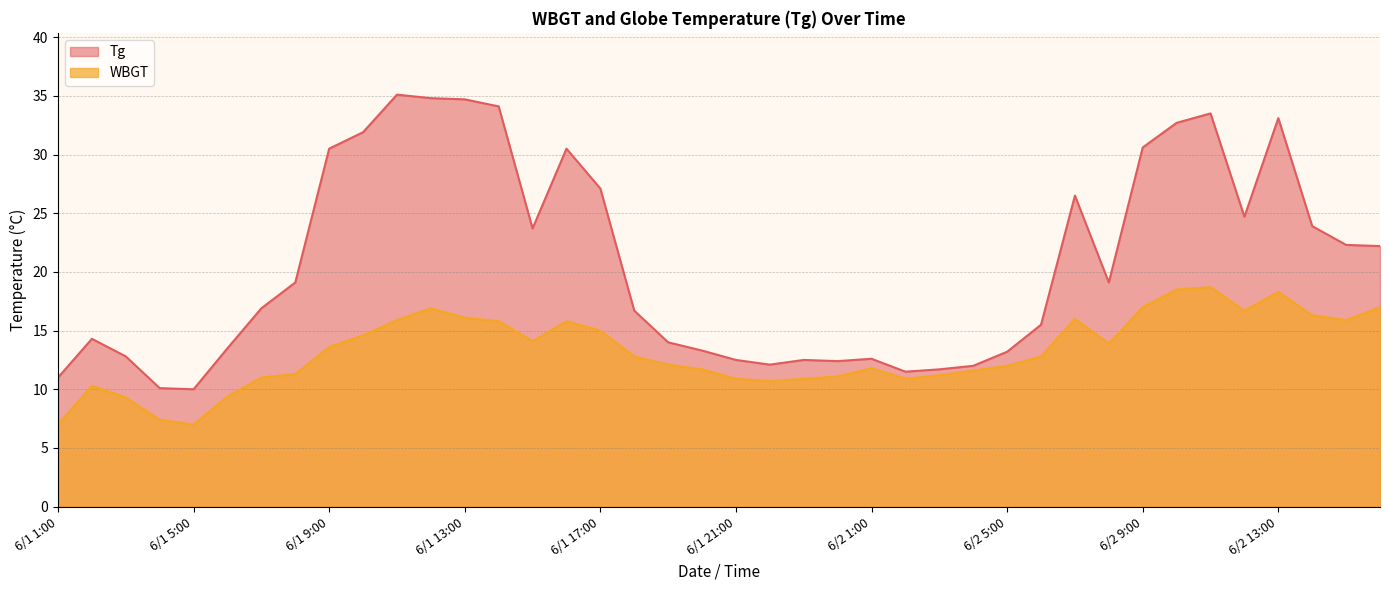

At which category is the sum across all series the highest?

6/2 11:00